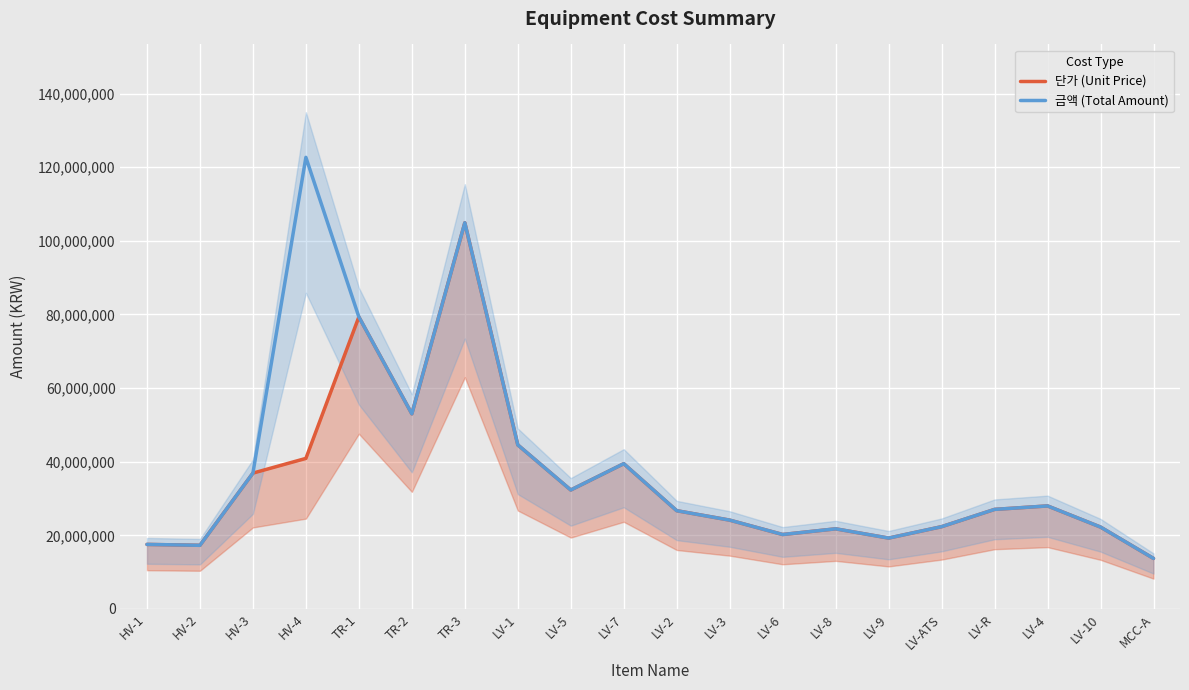

How many interior local valleys does the 단가 (Unit Price) series have?

5